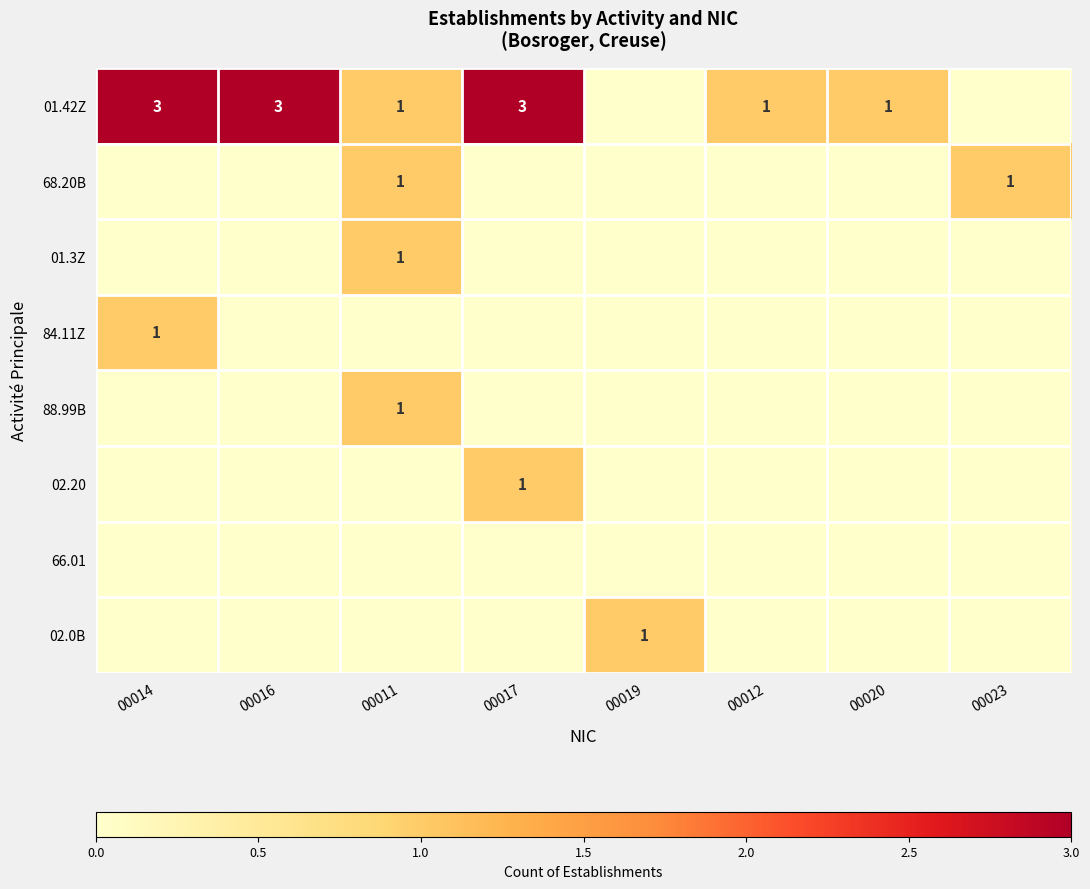

The 01.42Z series shows 3 at 00017. True or false?

True